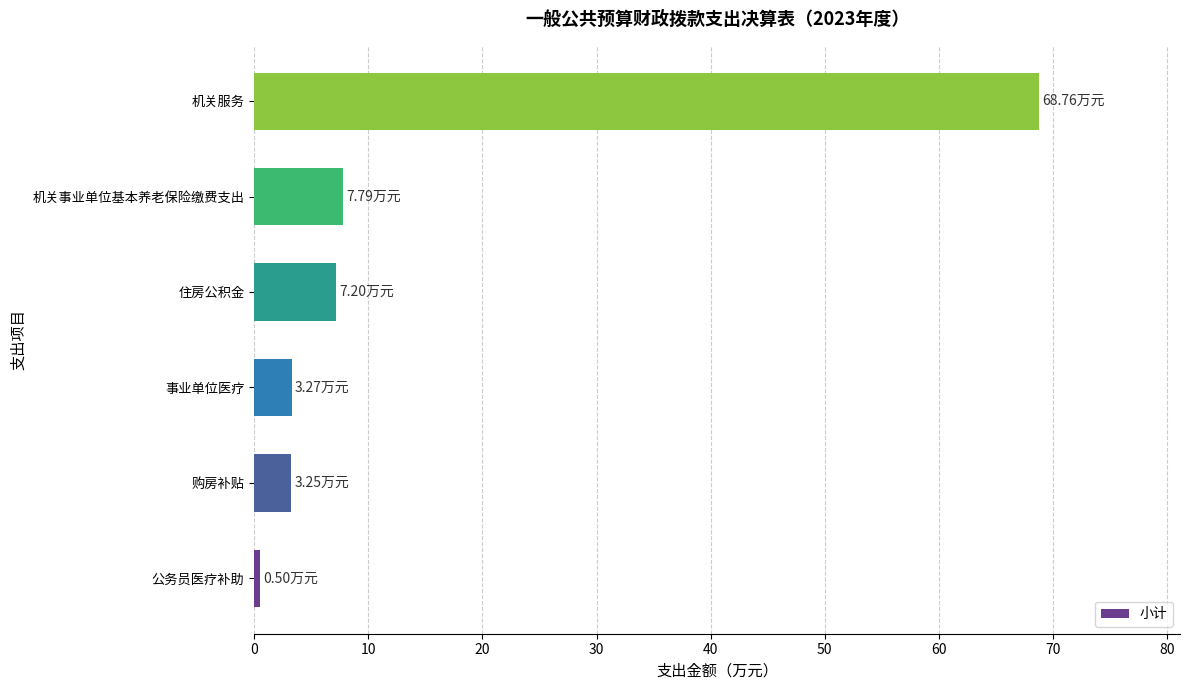

Which label corresponds to the smallest value in the chart?

公务员医疗补助